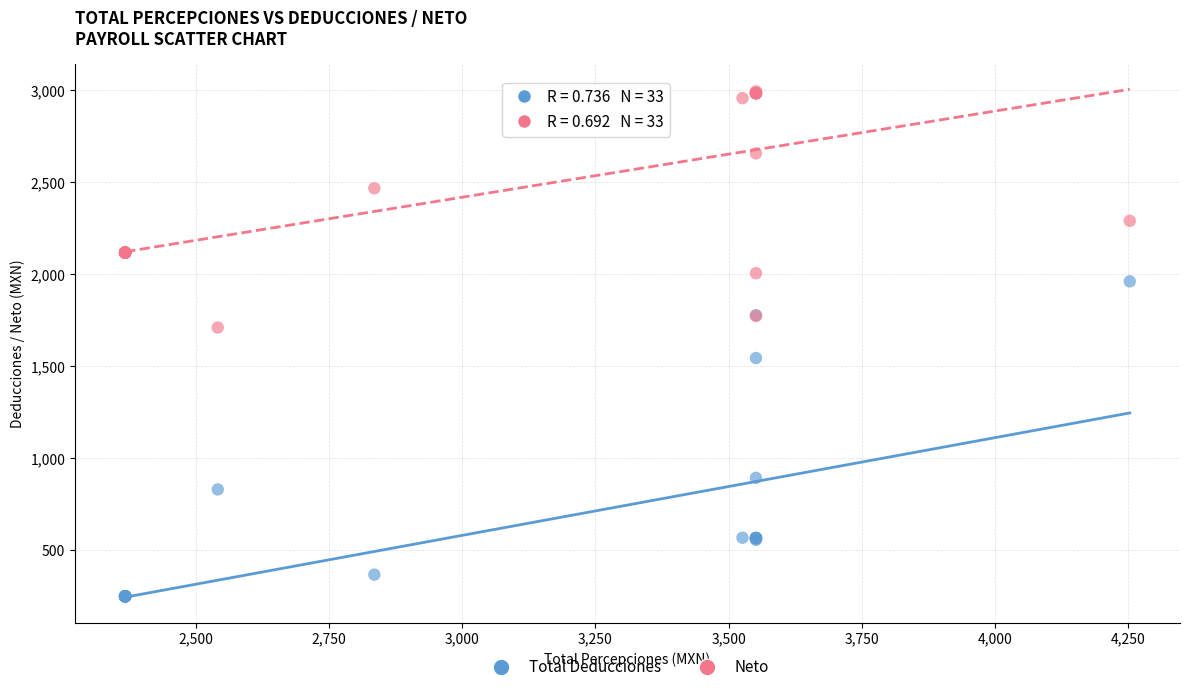

Which series has the widest spread of Y values?

Total Deducciones